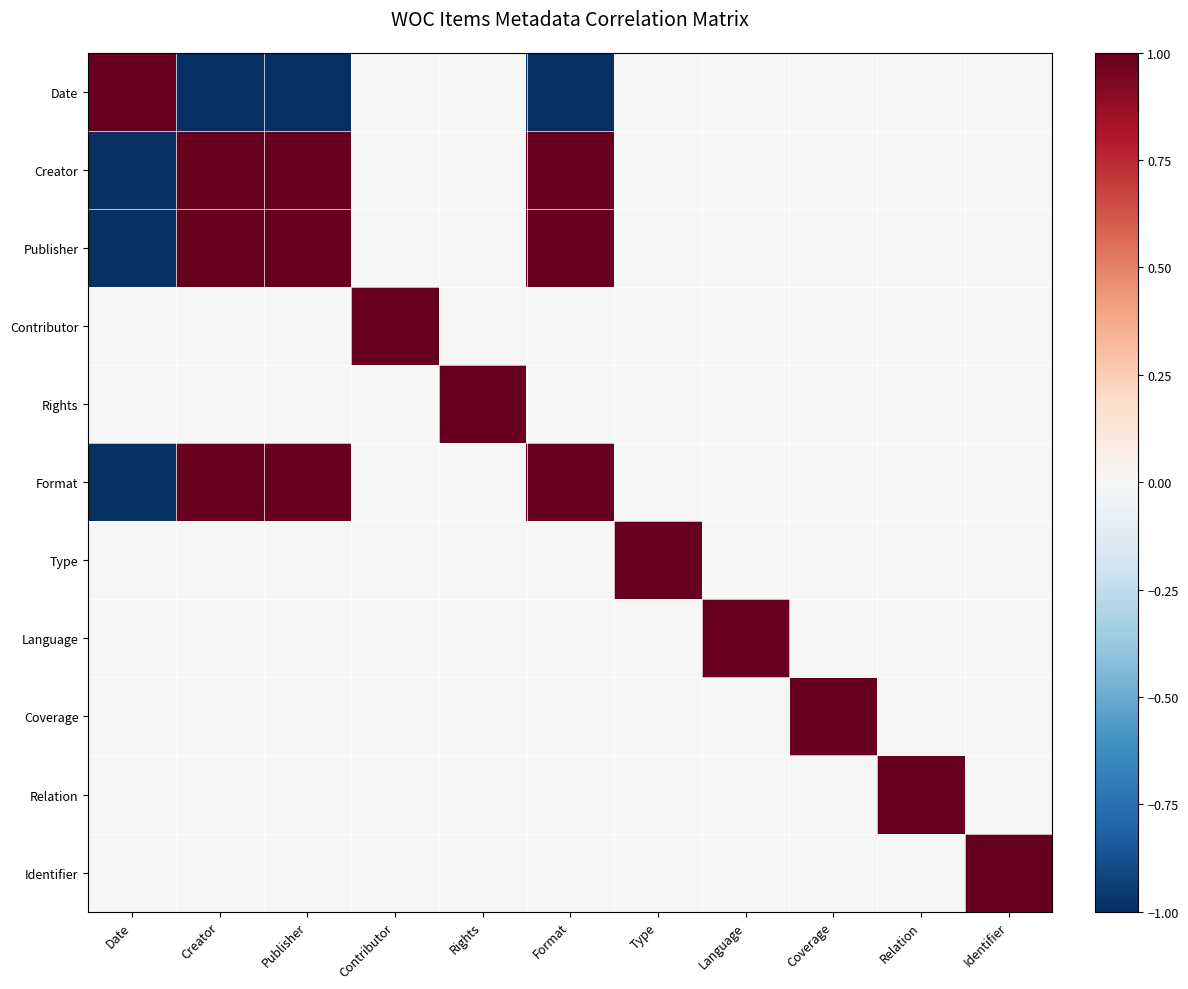

Reading left to right, what are all the values shown in this chart?

Date: Date=1.0	Creator=-1.0	Publisher=-1.0	Contributor=0.0	Rights=0.0	Format=-1.0	Type=0.0	Language=0.0	Coverage=0.0	Relation=0.0	Identifier=0.0
Creator: Date=-1.0	Creator=1.0	Publisher=1.0	Contributor=0.0	Rights=0.0	Format=1.0	Type=0.0	Language=0.0	Coverage=0.0	Relation=0.0	Identifier=0.0
Publisher: Date=-1.0	Creator=1.0	Publisher=1.0	Contributor=0.0	Rights=0.0	Format=1.0	Type=0.0	Language=0.0	Coverage=0.0	Relation=0.0	Identifier=0.0
Contributor: Date=0.0	Creator=0.0	Publisher=0.0	Contributor=1.0	Rights=0.0	Format=0.0	Type=0.0	Language=0.0	Coverage=0.0	Relation=0.0	Identifier=0.0
Rights: Date=0.0	Creator=0.0	Publisher=0.0	Contributor=0.0	Rights=1.0	Format=0.0	Type=0.0	Language=0.0	Coverage=0.0	Relation=0.0	Identifier=0.0
Format: Date=-1.0	Creator=1.0	Publisher=1.0	Contributor=0.0	Rights=0.0	Format=1.0	Type=0.0	Language=0.0	Coverage=0.0	Relation=0.0	Identifier=0.0
Type: Date=0.0	Creator=0.0	Publisher=0.0	Contributor=0.0	Rights=0.0	Format=0.0	Type=1.0	Language=0.0	Coverage=0.0	Relation=0.0	Identifier=0.0
Language: Date=0.0	Creator=0.0	Publisher=0.0	Contributor=0.0	Rights=0.0	Format=0.0	Type=0.0	Language=1.0	Coverage=0.0	Relation=0.0	Identifier=0.0
Coverage: Date=0.0	Creator=0.0	Publisher=0.0	Contributor=0.0	Rights=0.0	Format=0.0	Type=0.0	Language=0.0	Coverage=1.0	Relation=0.0	Identifier=0.0
Relation: Date=0.0	Creator=0.0	Publisher=0.0	Contributor=0.0	Rights=0.0	Format=0.0	Type=0.0	Language=0.0	Coverage=0.0	Relation=1.0	Identifier=0.0
Identifier: Date=0.0	Creator=0.0	Publisher=0.0	Contributor=0.0	Rights=0.0	Format=0.0	Type=0.0	Language=0.0	Coverage=0.0	Relation=0.0	Identifier=1.0